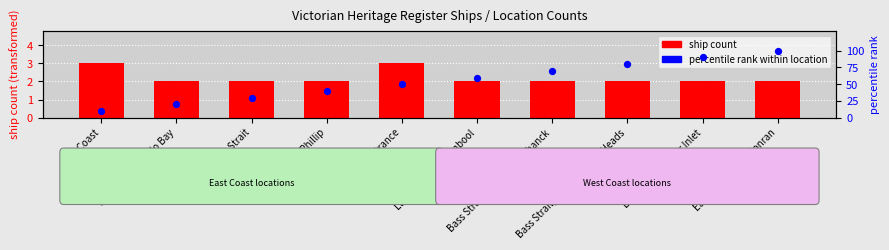

At which category is the sum across all series the highest?

East Coast, Cape Conran